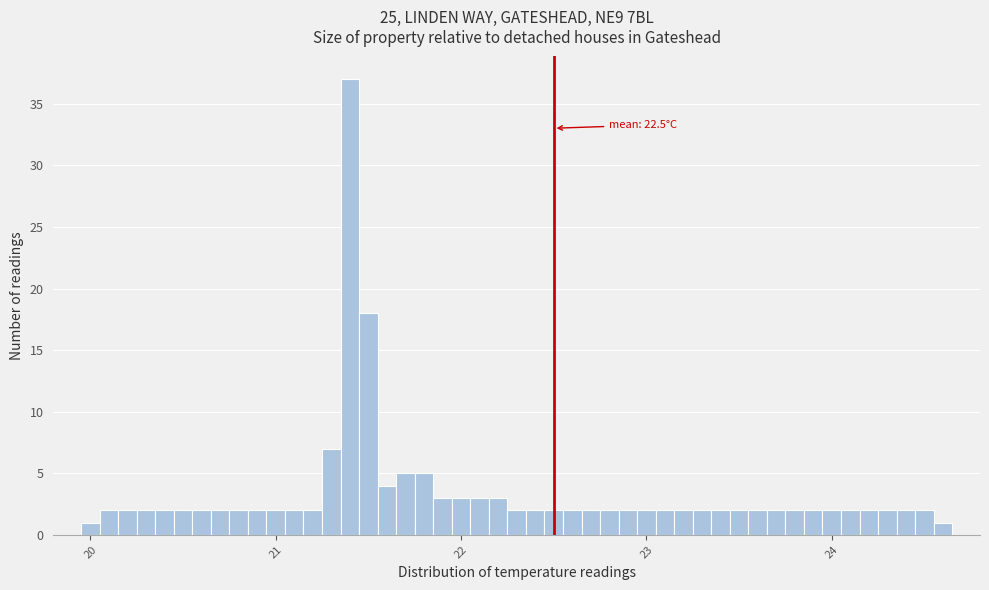

Read against the x-axis, roughly where is the centre of the tallest bar?

21.4